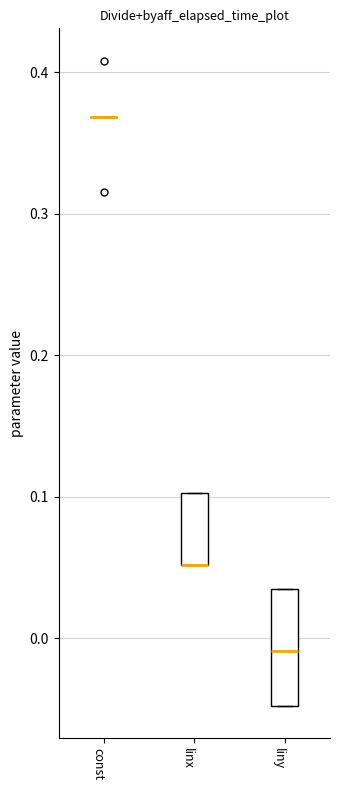

Reading left to right, read every box against the y-axis: the position of its median line, the range the box covers, and the ends of its whiskers. The values are not printed on the chart, so give them approximately, as read against the axis.

const: box collapsed to a line at 0.37, whiskers 0.37 to 0.37
linx: median 0.05 (drawn on the box's lower edge), box 0.05 to 0.10, whiskers 0.05 to 0.10
liny: median -0.01, box -0.05 to 0.03, whiskers -0.05 to 0.03